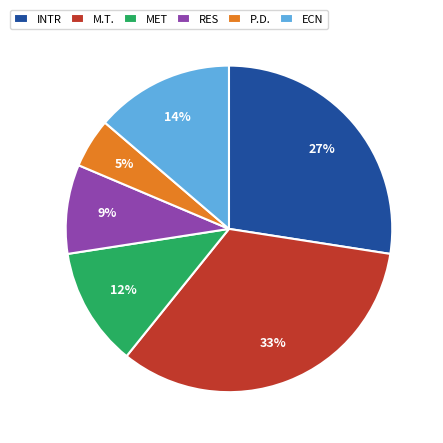

To the nearest percent, what is the average slice percentage?

17%